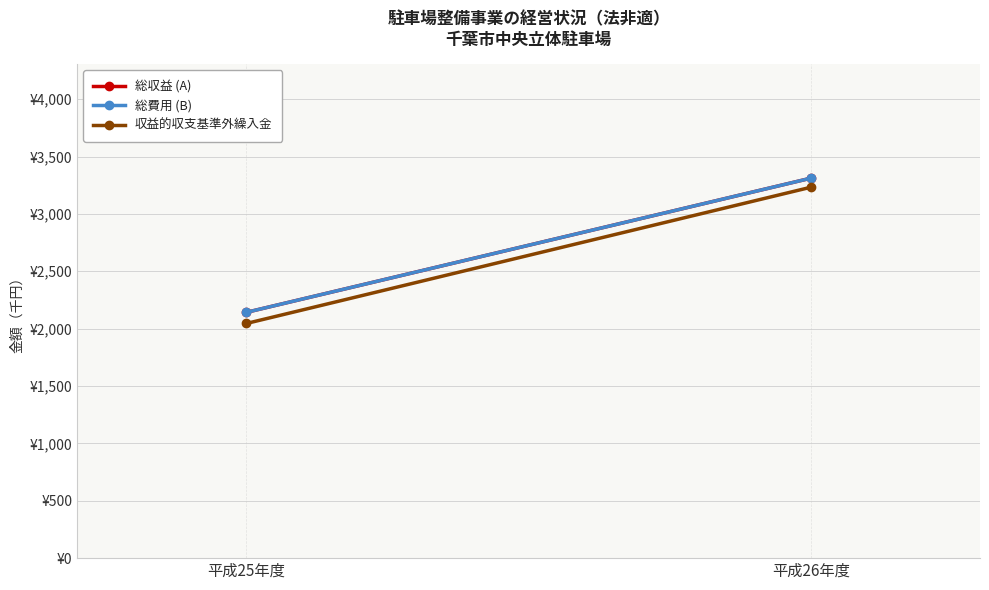

Between 平成26年度 and 平成25年度, which is larger?

平成26年度